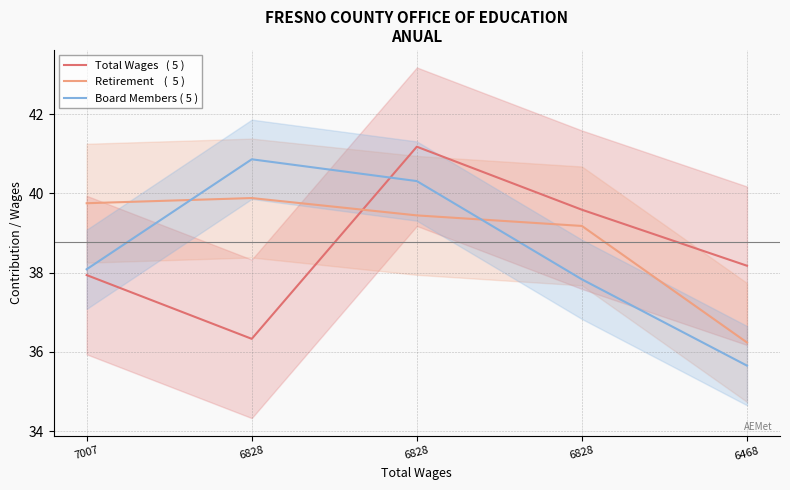

Read the Total Wages   ( 5 ) value at 6828.

41.2